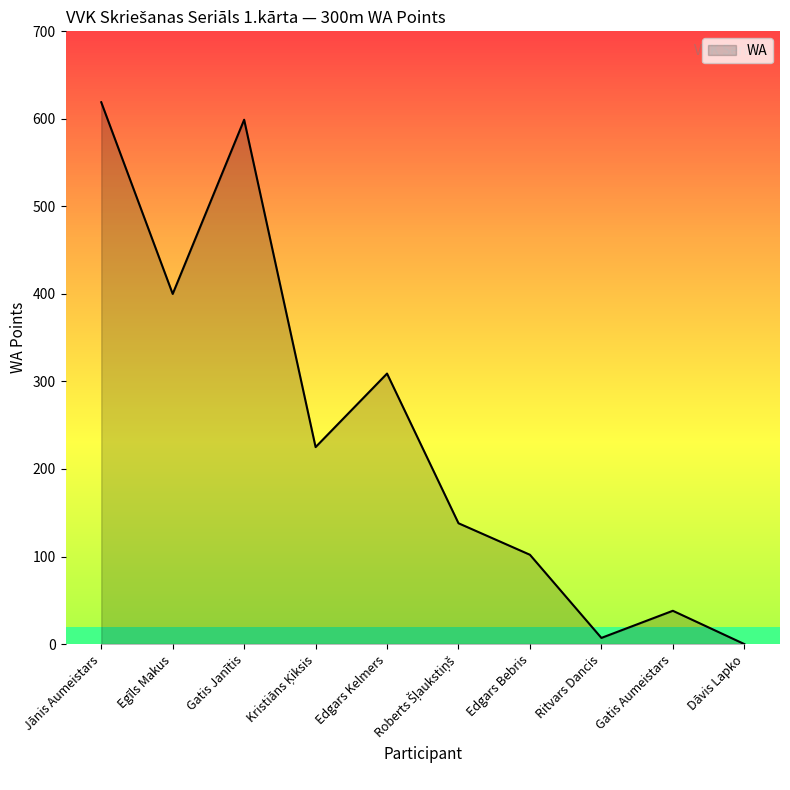

The value at Gatis Aumeistars is 38. True or false?

True